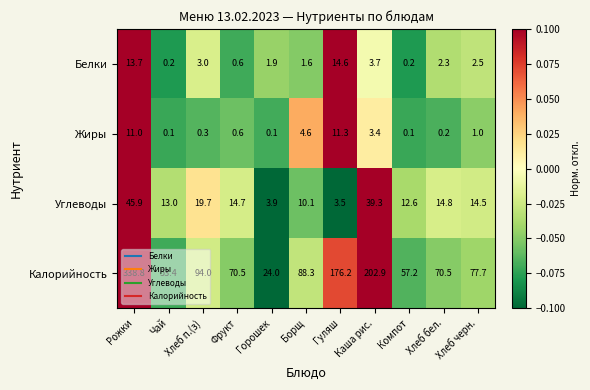

The value of Углеводы at Рожки is 14.4. True or false?

False